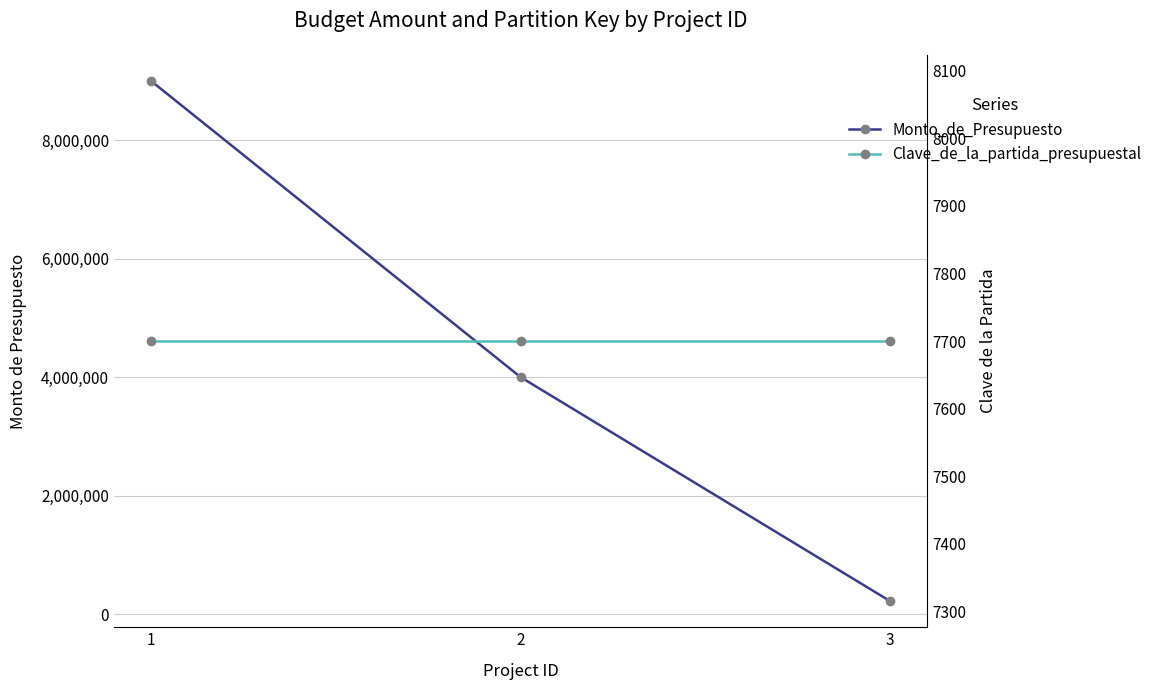

Which has a higher value, 3 or 1?

1